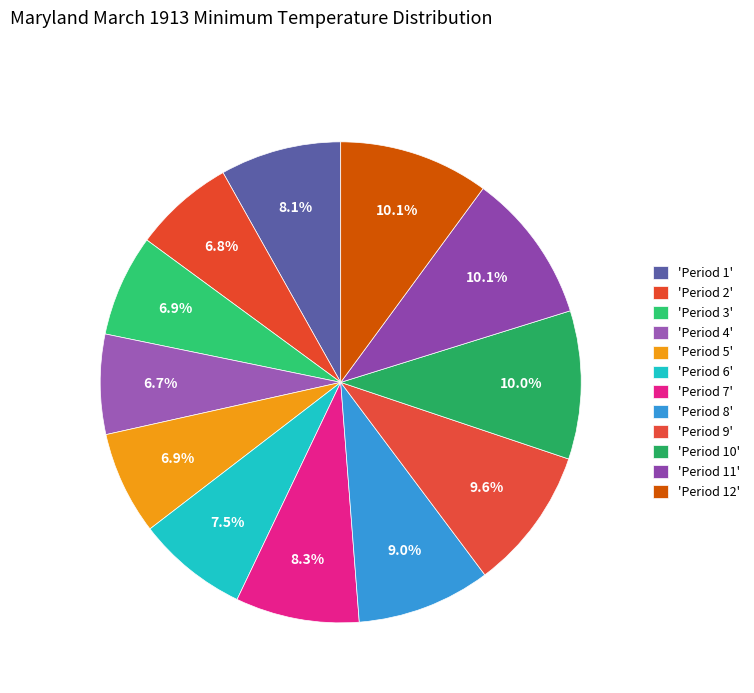

How many segments does this pie chart have?

12